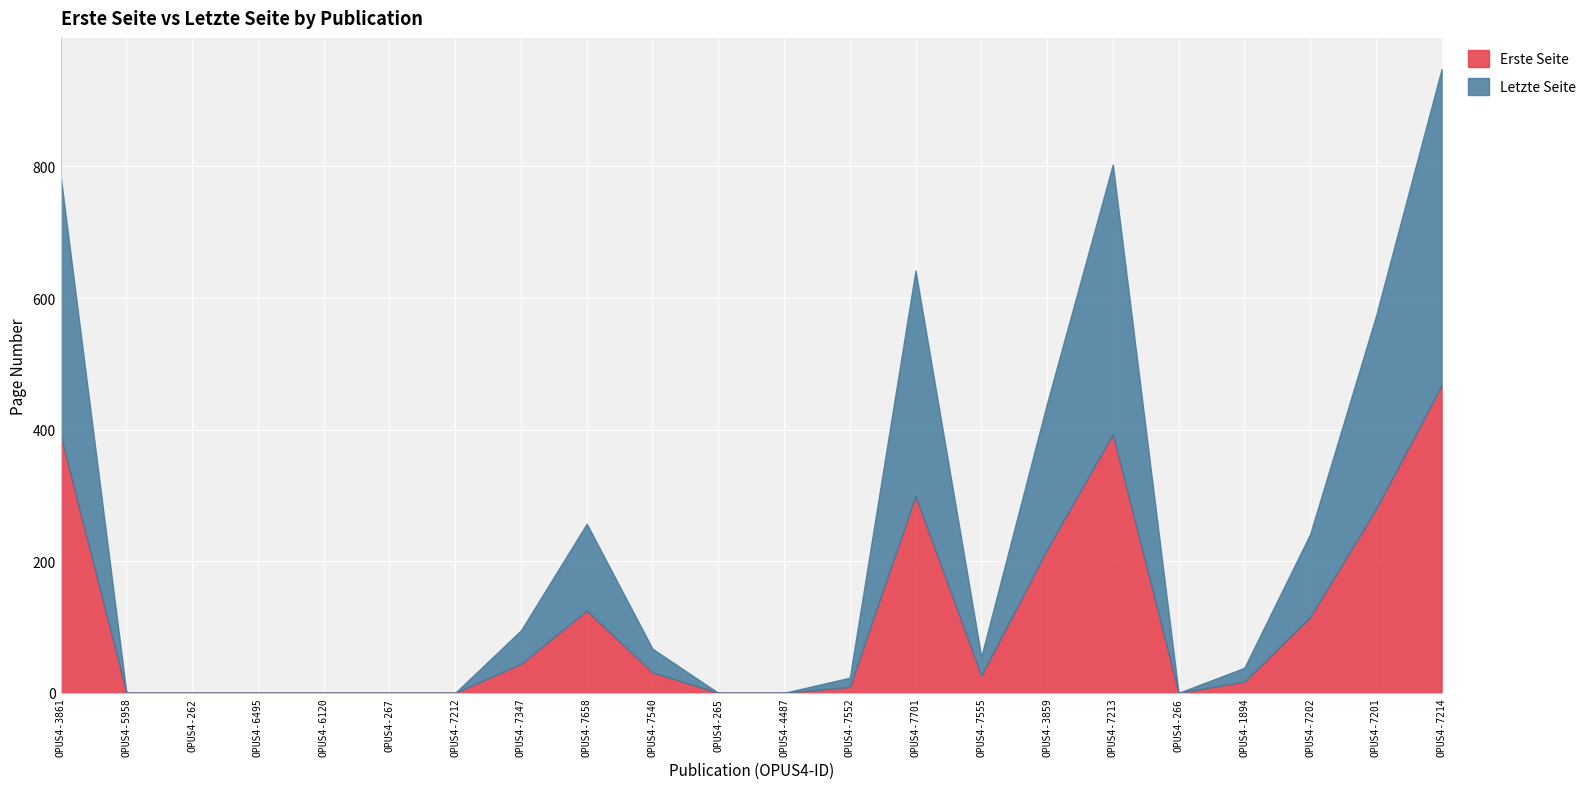

At which label does Letzte Seite reach its minimum?

OPUS4-5958